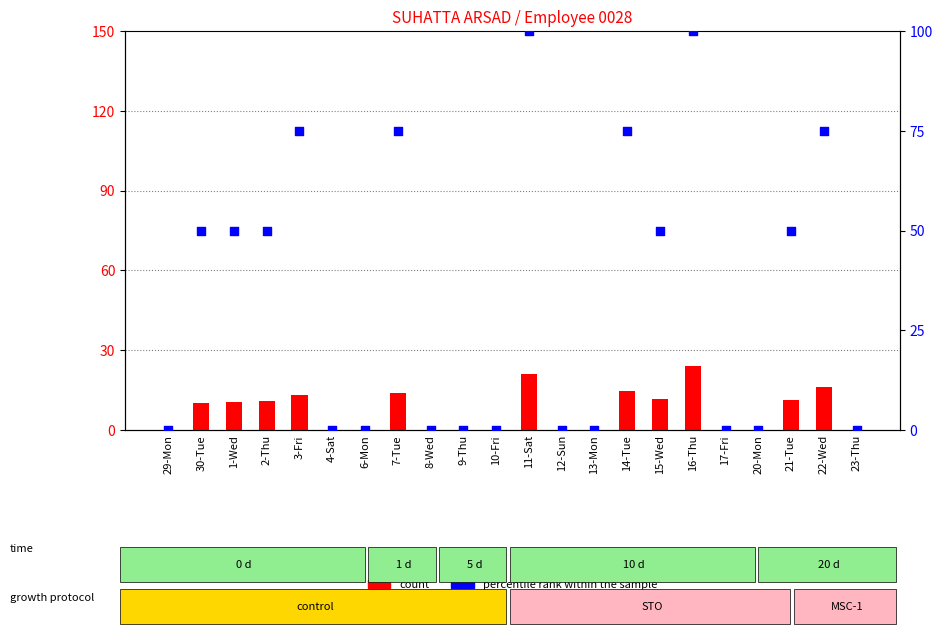

Which series contains the lowest Y value?

count